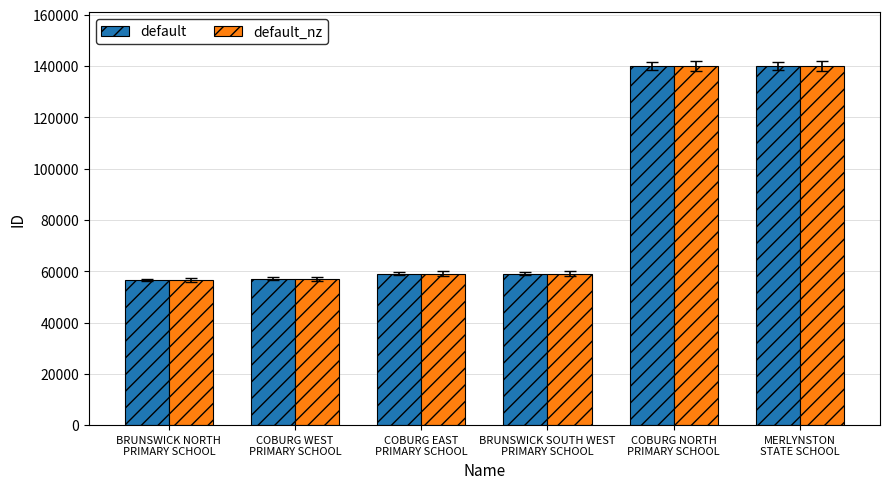

What is the difference between the maximum and second lowest values in the default_nz series?

83022